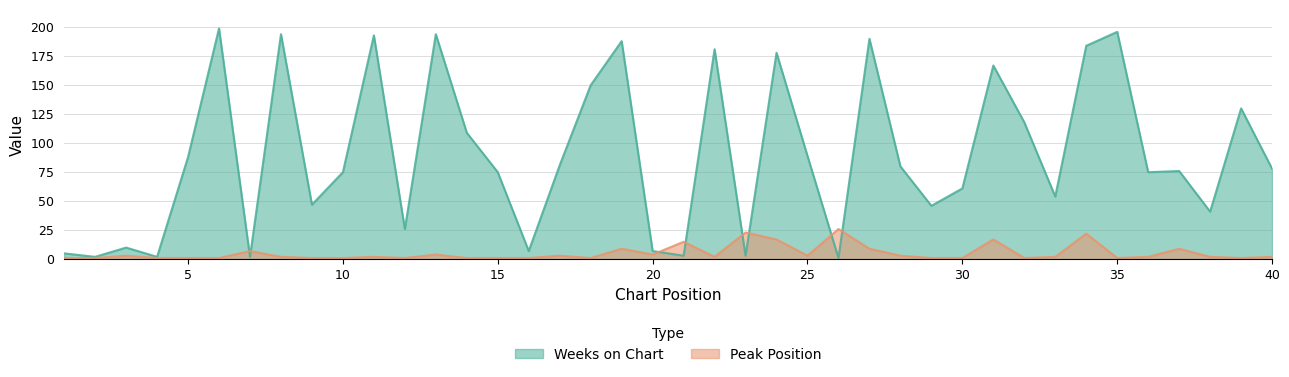

What is the sum of the Weeks on Chart values at 25 and 10?

164